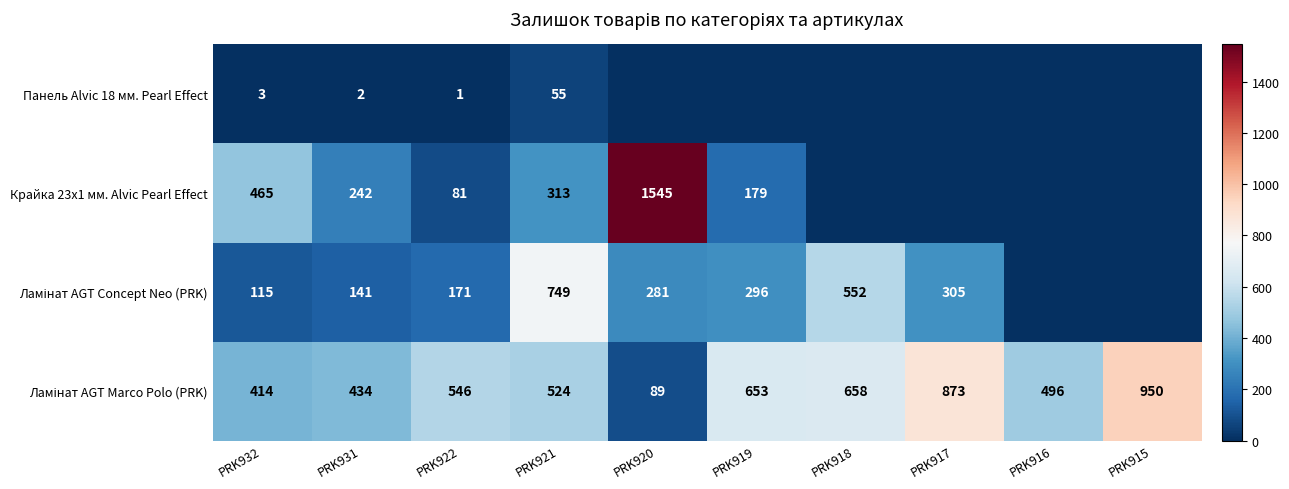

The Крайка 23x1 мм. Alvic Pearl Effect series shows 465 at PRK932. True or false?

True